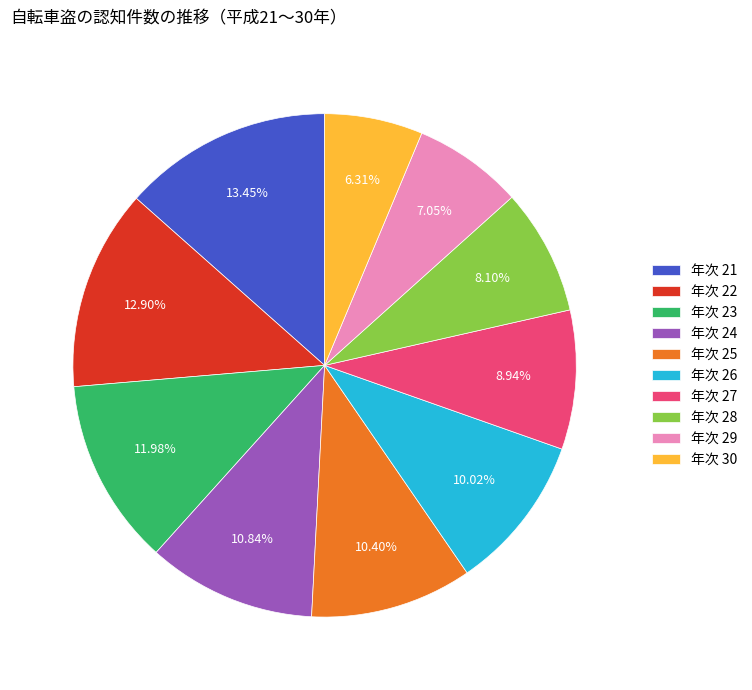

How many slices are in this pie chart?

10